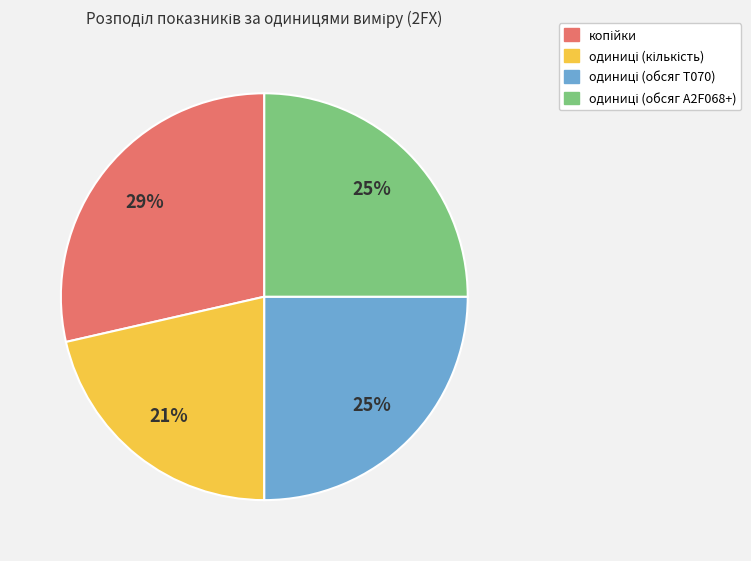

To the nearest percent, what is the average slice percentage?

25%